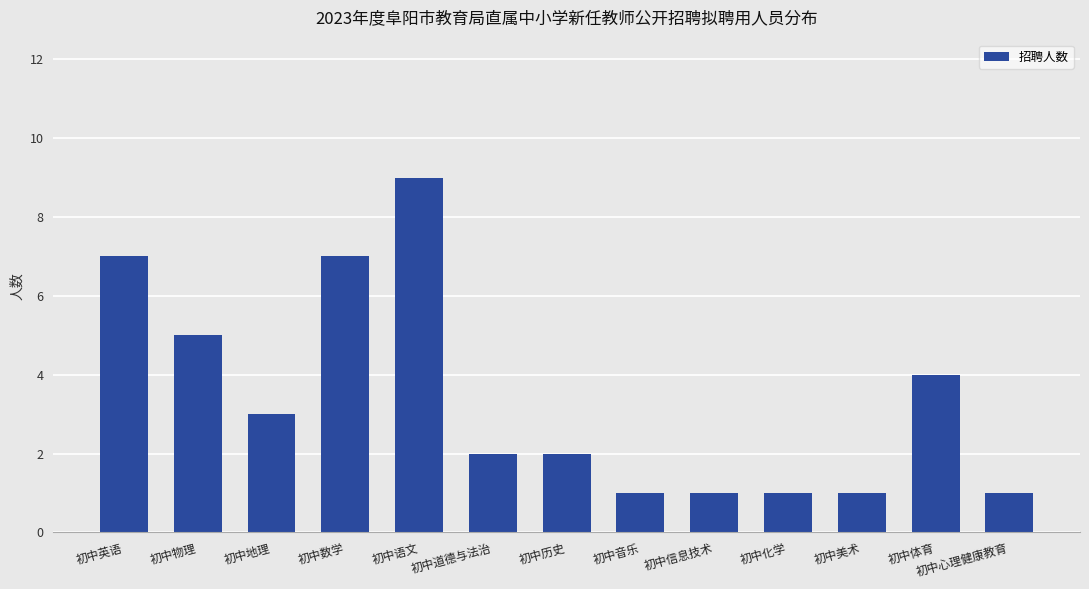

Which has a higher value, 初中数学 or 初中历史?

初中数学